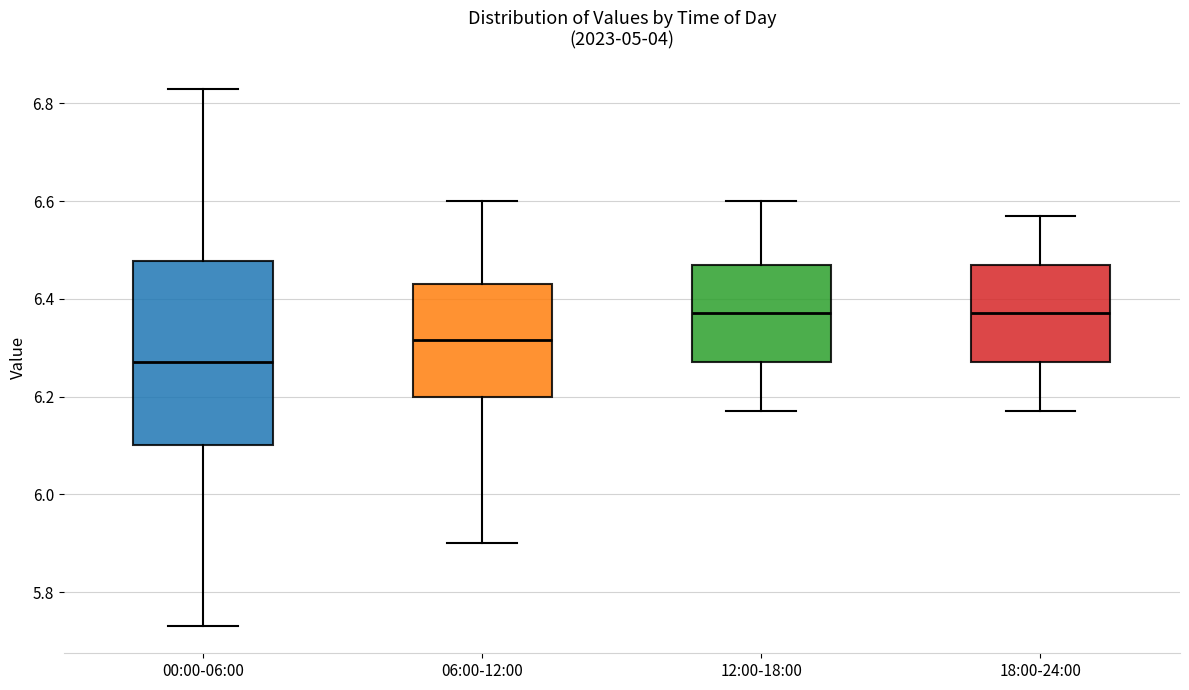

Comparing the boxes themselves (not the whiskers), which one is the tallest?

00:00-06:00